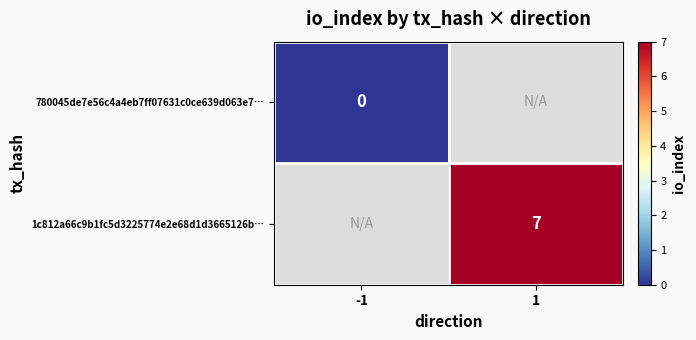

The value of 1c812a66c9b1fc5d3225774e2e68d1d3665126b… at 1 is 7. True or false?

True